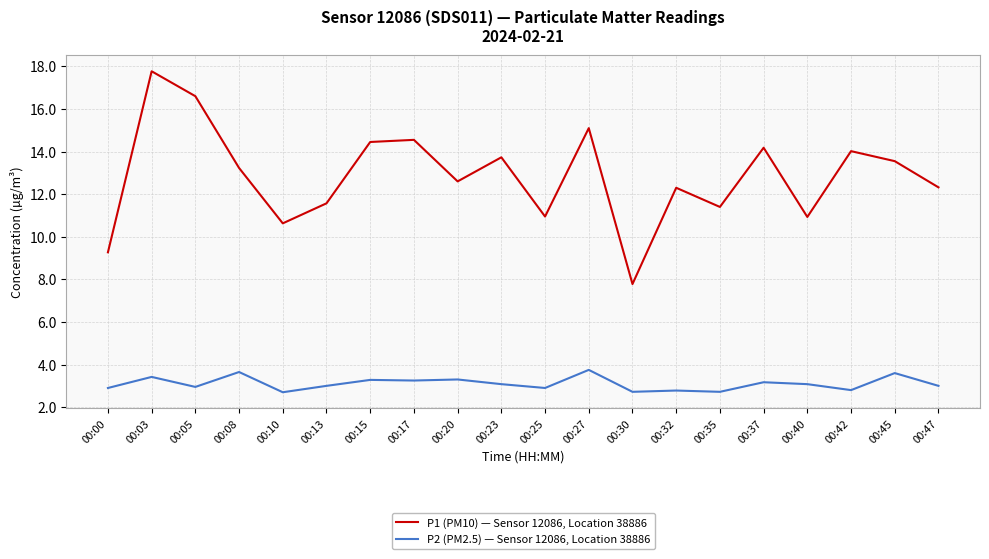

Rank the series by their maximum value, from lowest to highest.

P2 (PM2.5) — Sensor 12086, Location 38886, P1 (PM10) — Sensor 12086, Location 38886